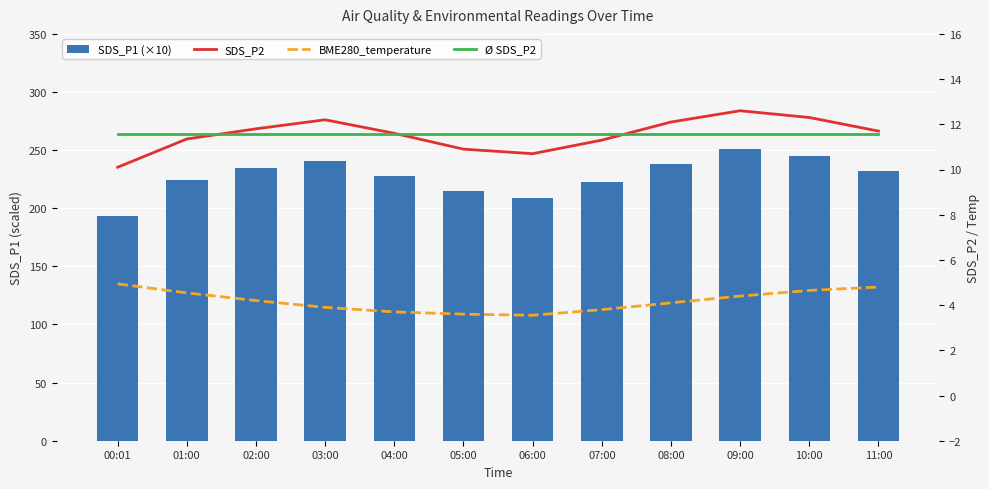

What is the total value across all series at 04:00?

254.9